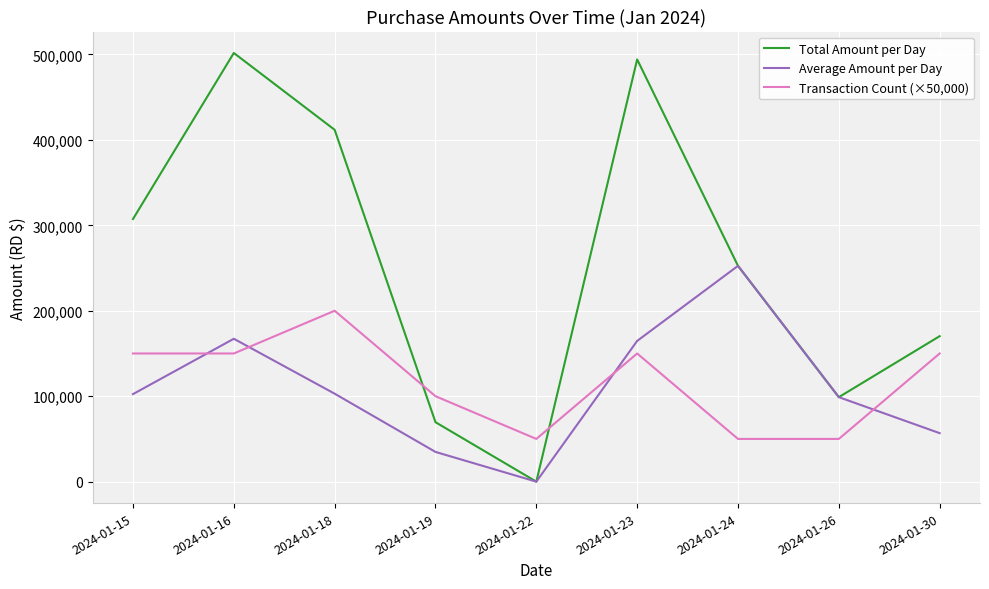

Which series has the widest spread of values?

Total Amount per Day